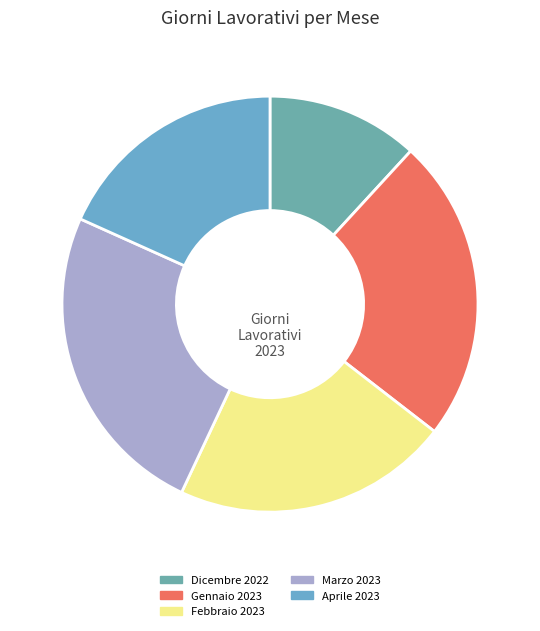

What is the total percentage of Marzo 2023 and Dicembre 2022?

36.6%